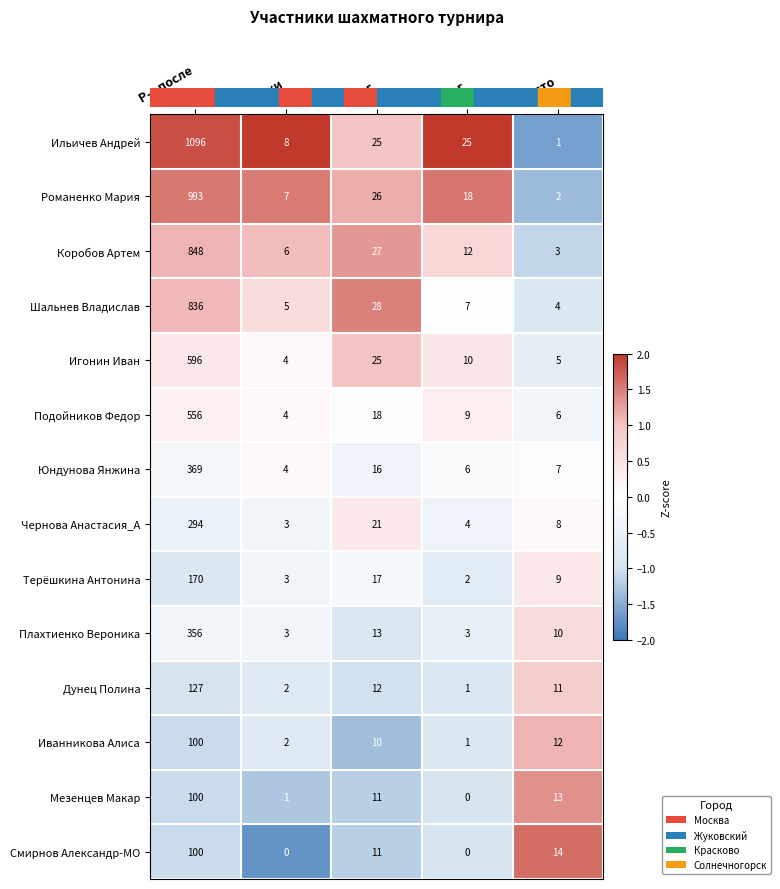

At which label is Плахтиенко Вероника closest to 179?

Бухг